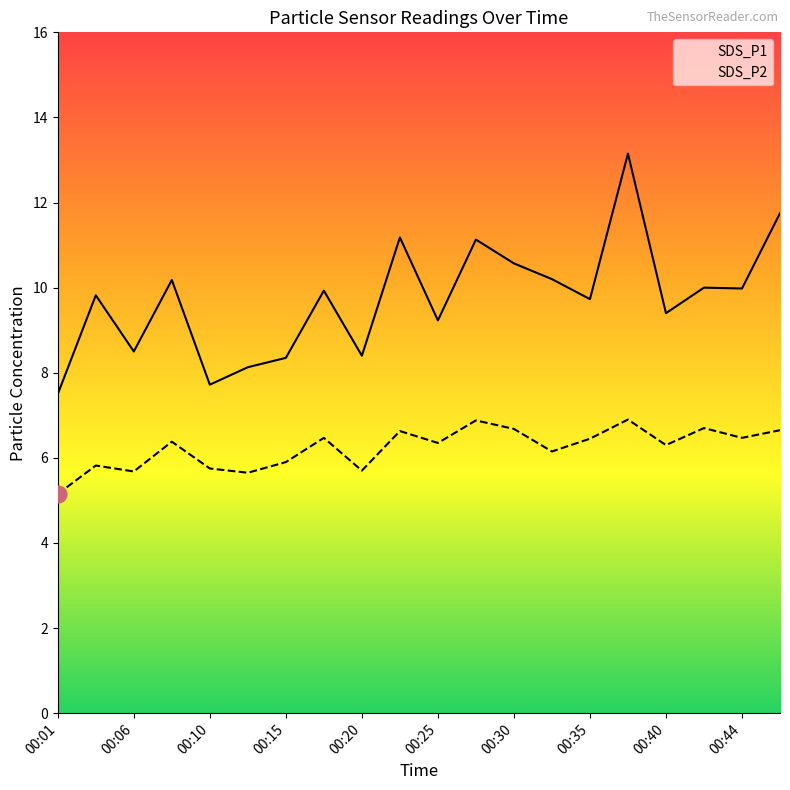

What is the average value of the SDS_P2 series?

6.2